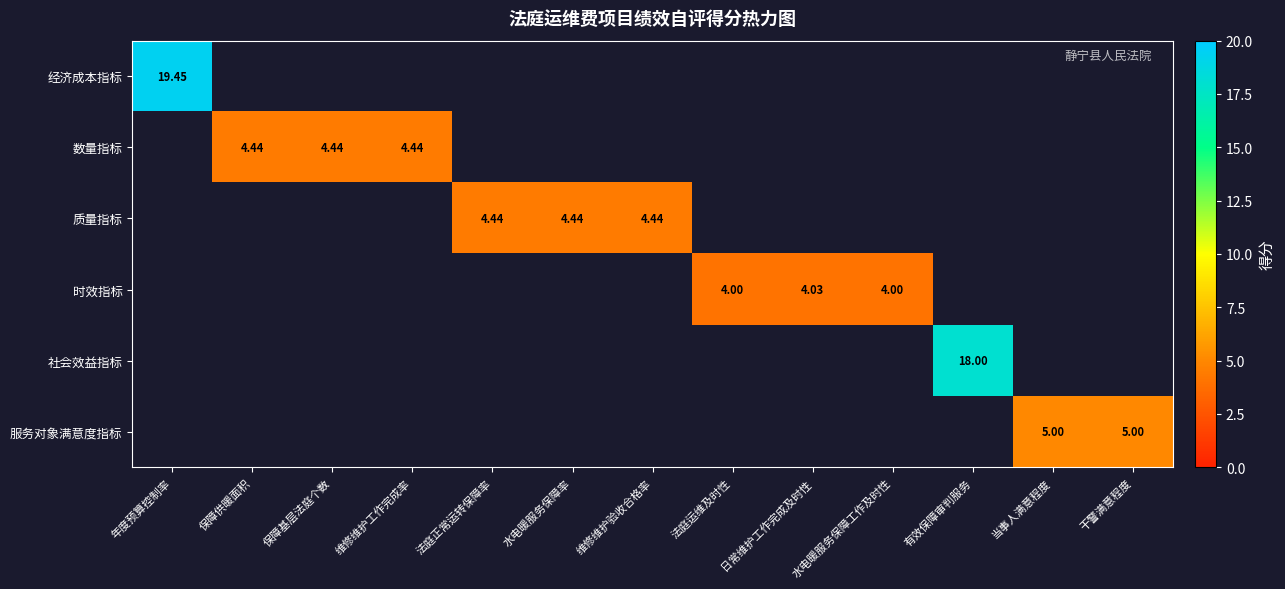

What is the maximum value shown in the chart?

19.4